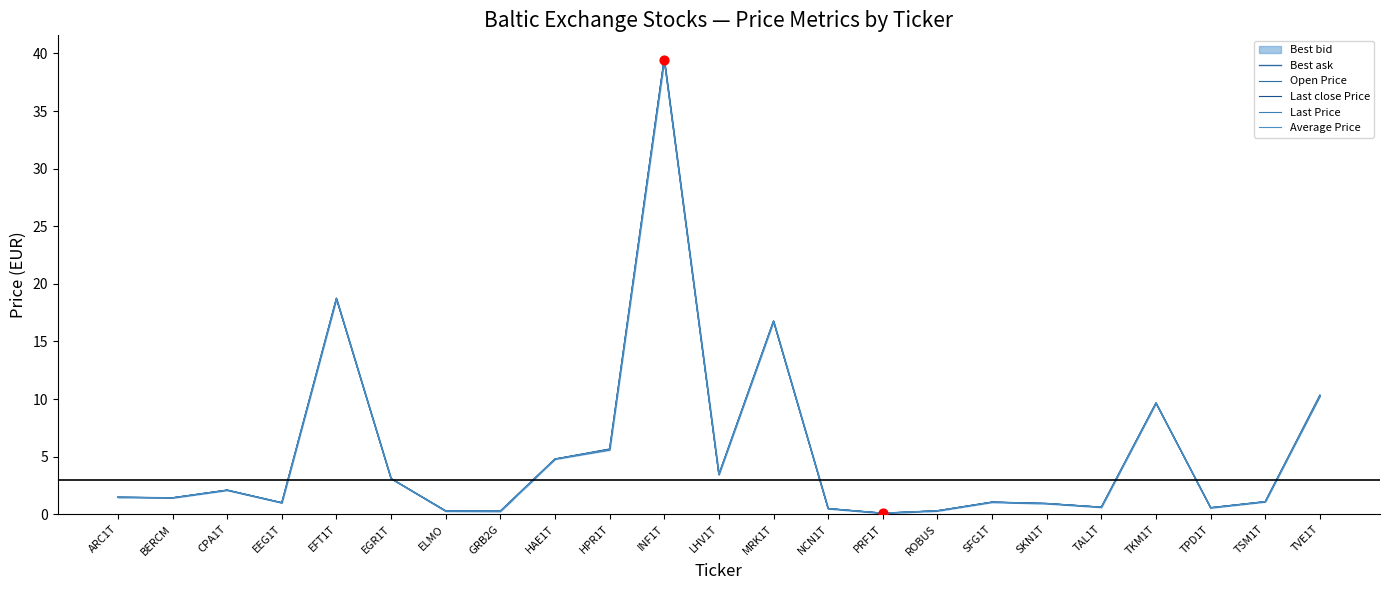

Is the value of Last Price at TPD1T greater than the value of Average Price at SKN1T?

No